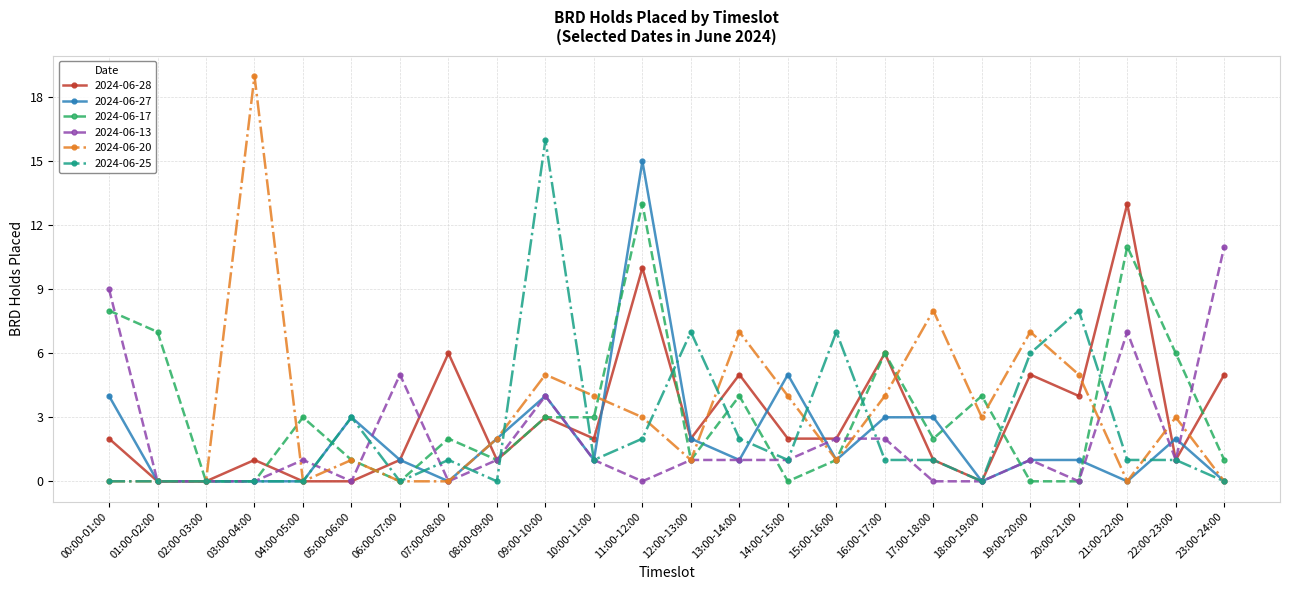

How many lines are shown in the chart?

6